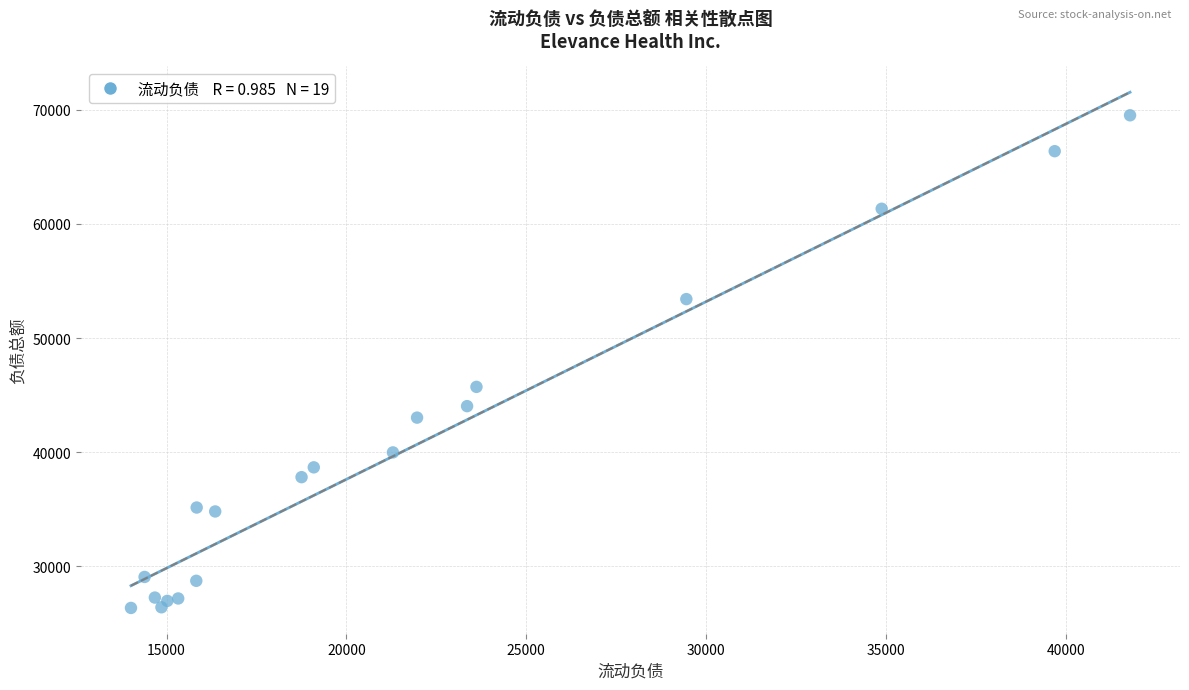

What Y value in the scatter plot is closest to 47938?

45725